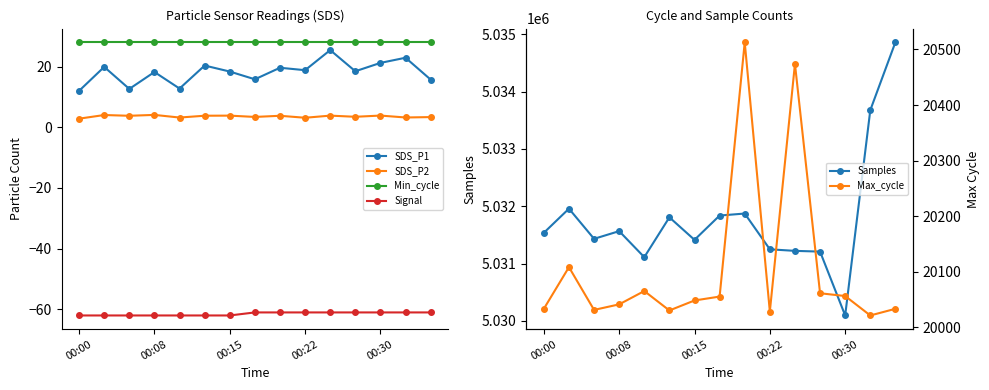

True or false: SDS_P2 and Min_cycle intersect in this chart.

False